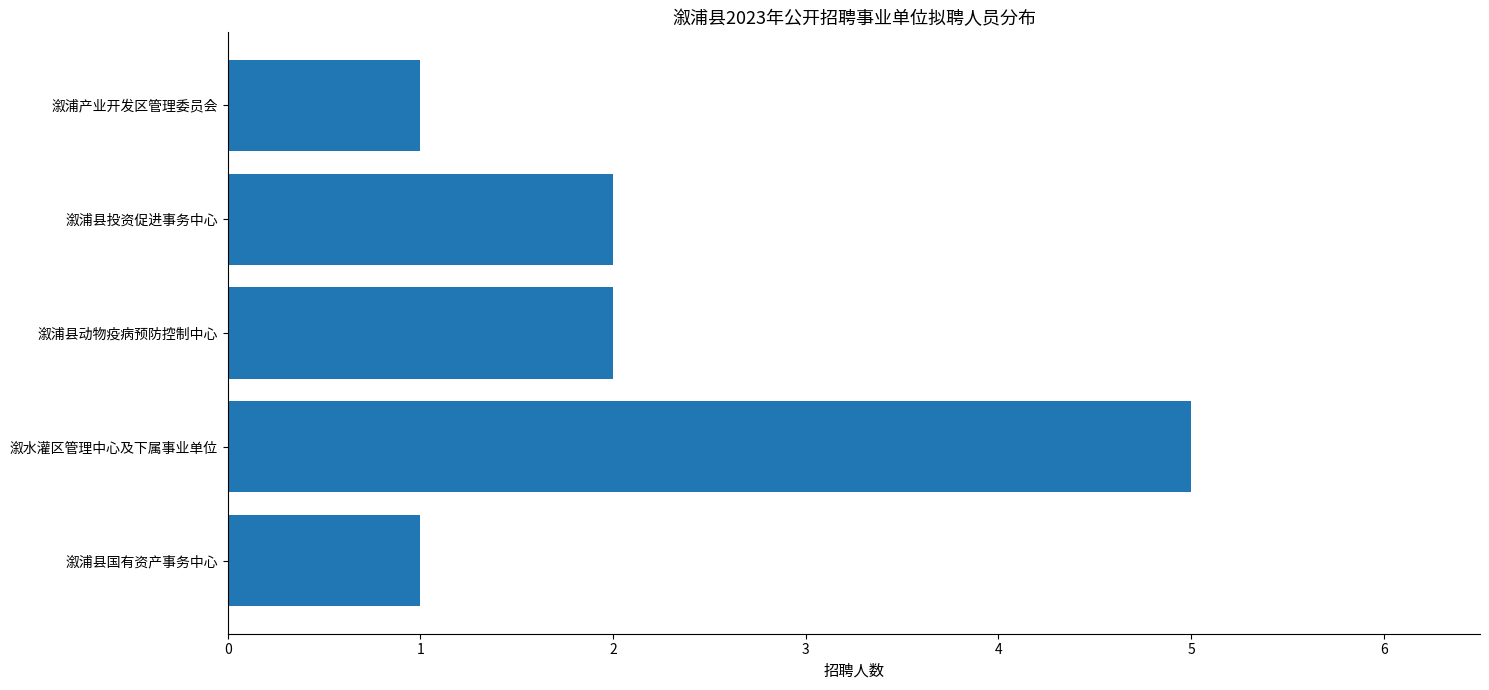

What is the difference between the values at 溆浦县动物疫病预防控制中心 and 溆水灌区管理中心及下属事业单位?

3